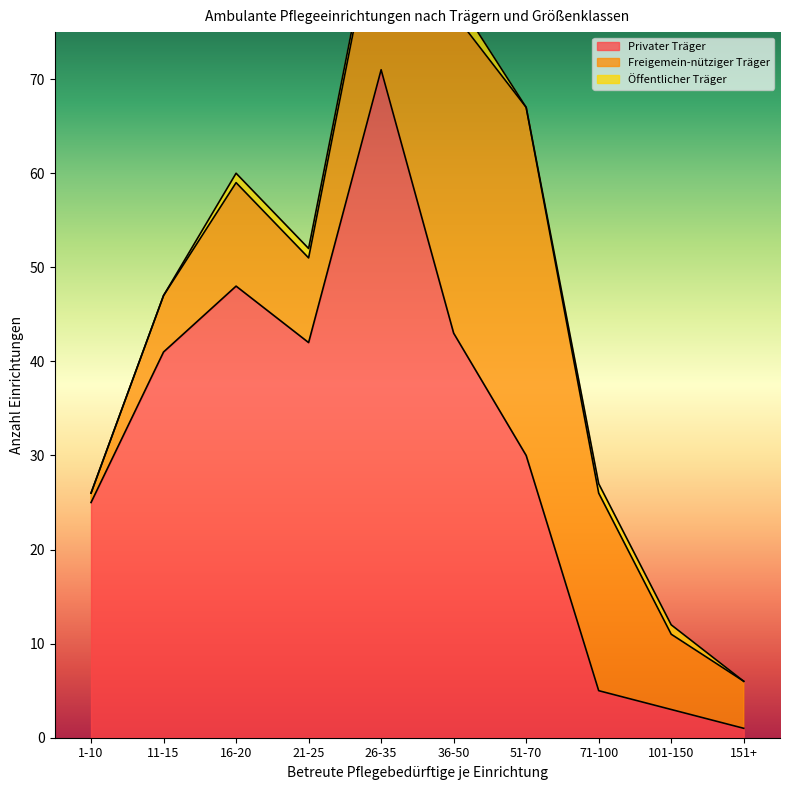

Which has a higher value, 1-10 or 101-150?

1-10